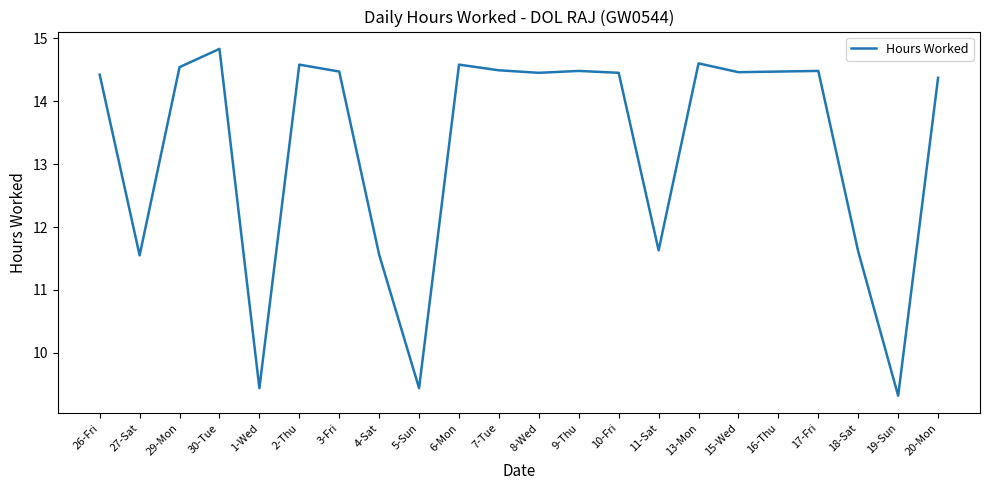

What is the smallest value displayed?

9.3